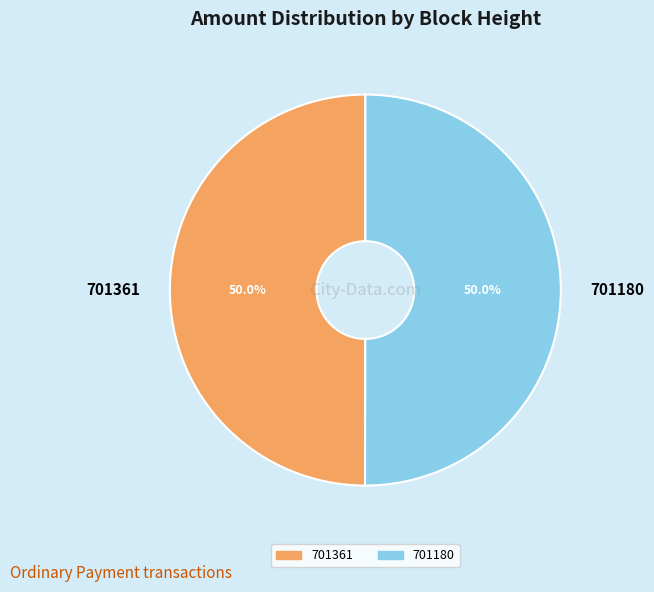

True or false: 701361 accounts for 50% of the total.

True